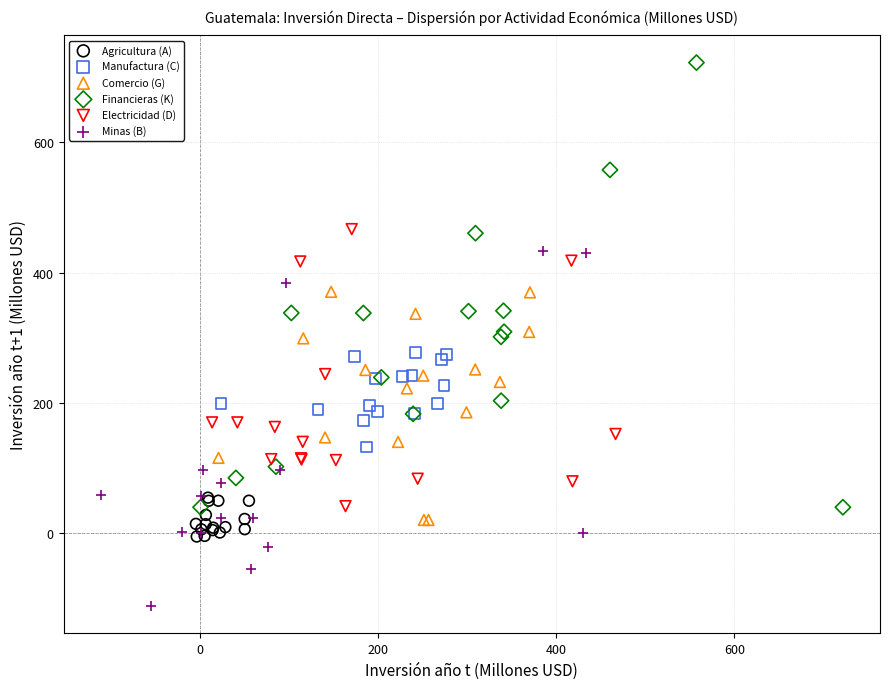

Which series reaches the minimum Y coordinate?

Minas (B)